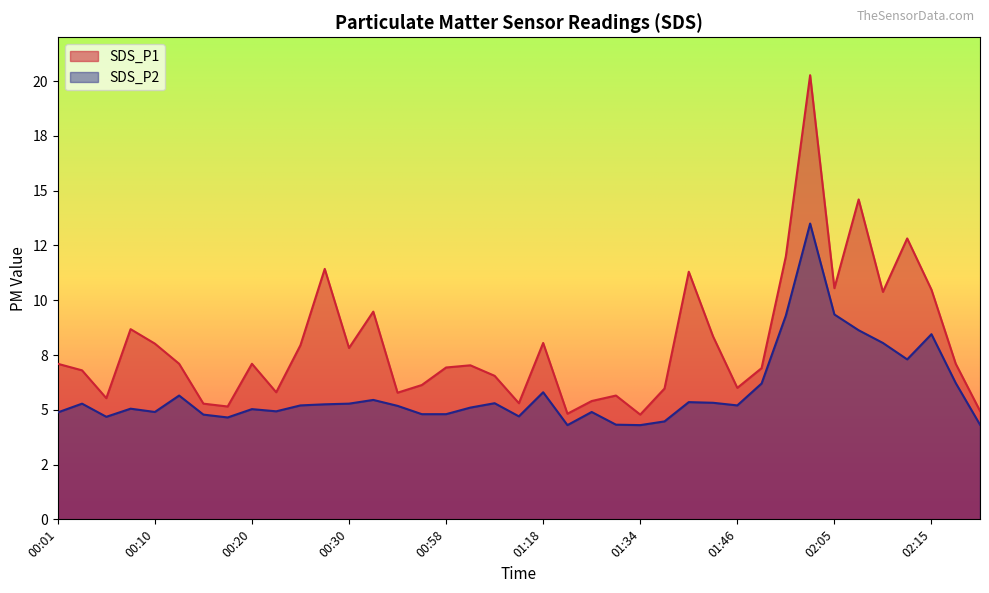

What is the difference between the maximum and second lowest values in the SDS_P2 series?

9.2